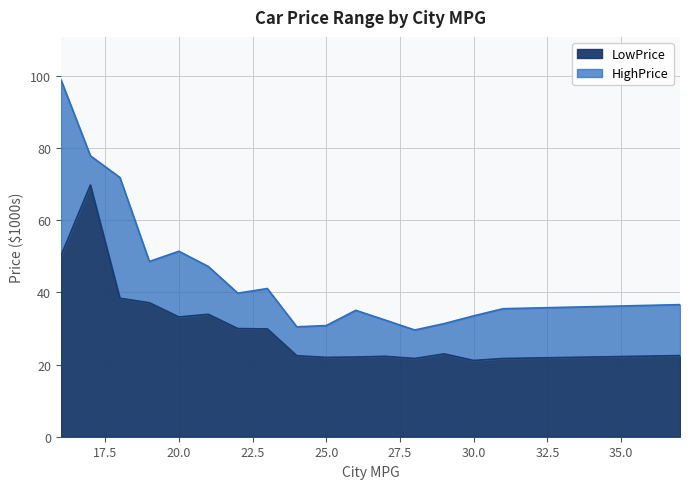

What is the smallest value displayed?

21.1